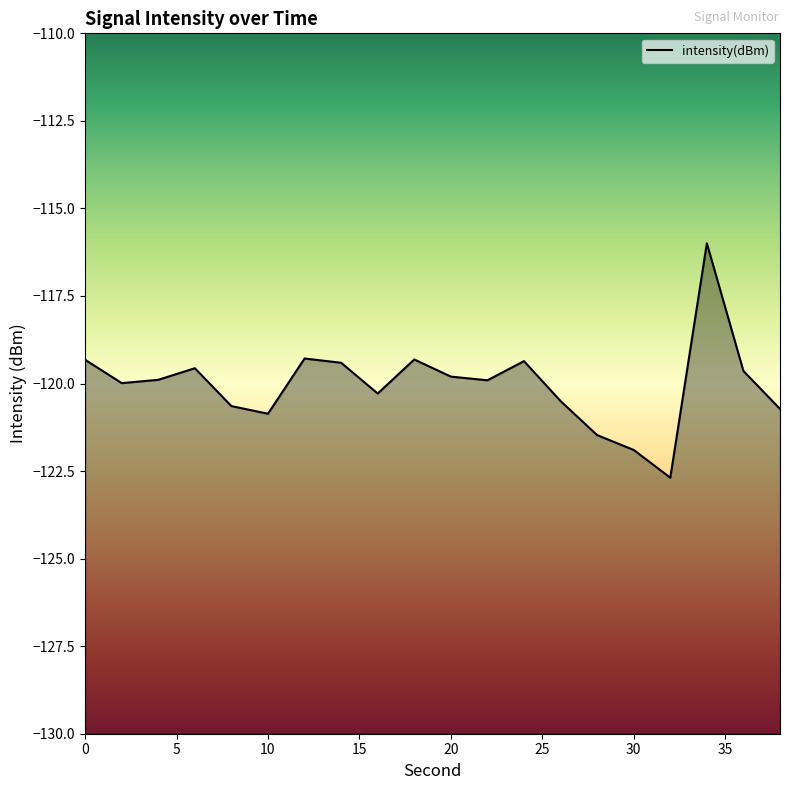

Does the chart display data point markers on the line(s)?

No